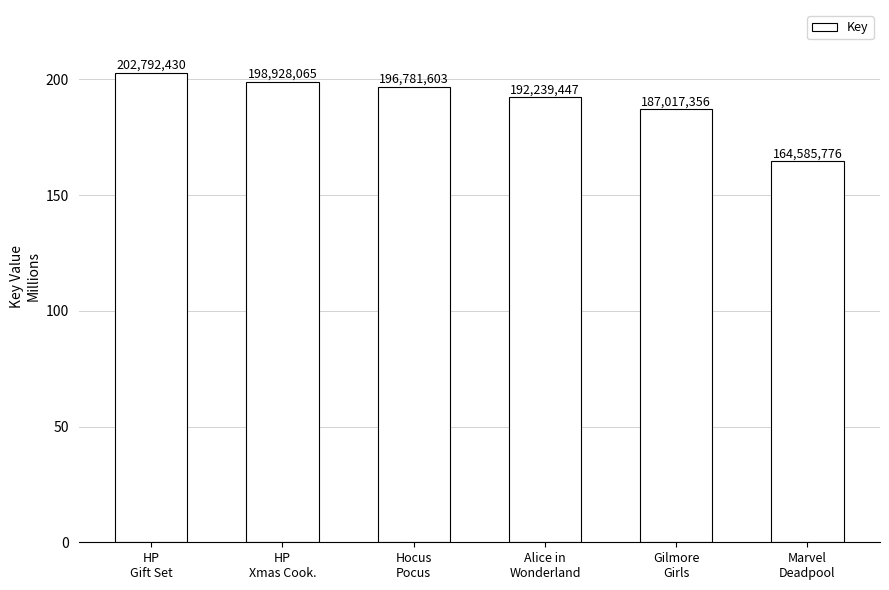

What is the label of the 4th bar from the left?

Alice in
Wonderland